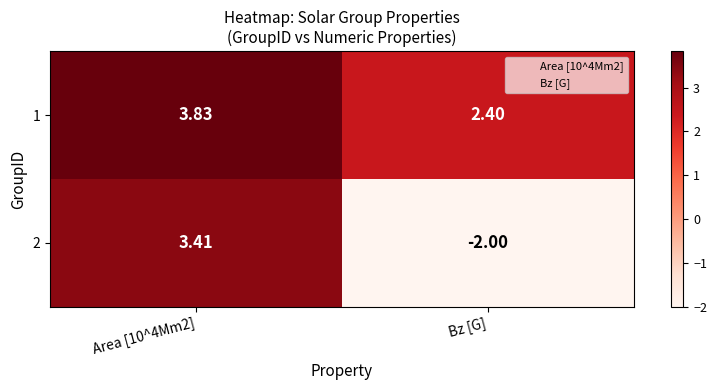

At which category is the sum across all series the highest?

Area [10^4Mm2]